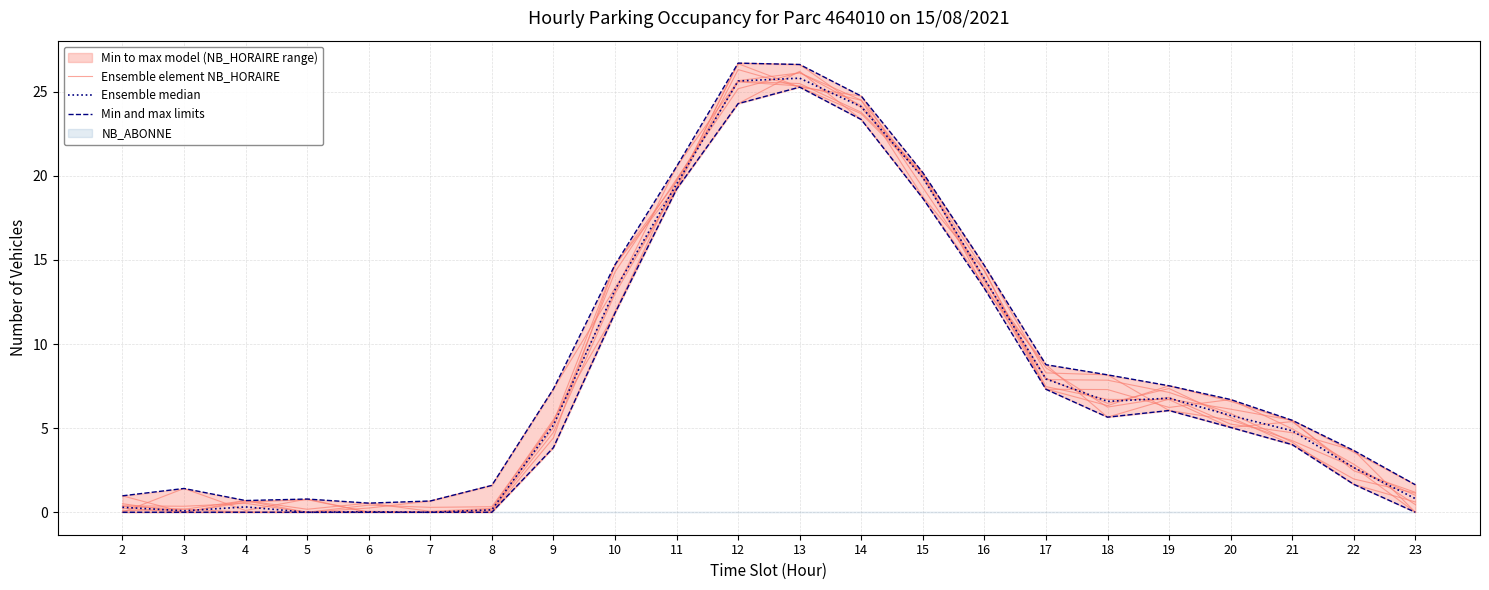

What is the value of the Ensemble median point at the 20th from the left?

4.8